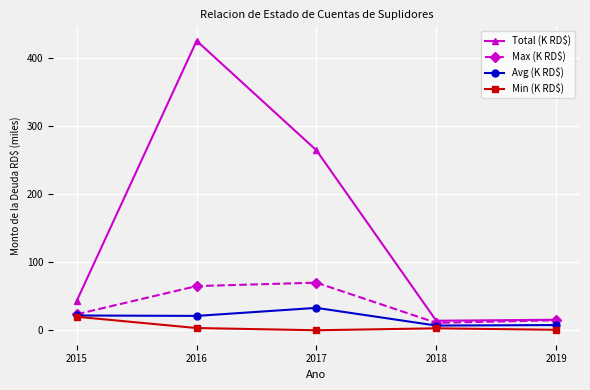

At which category does the chart reach its peak across all series?

2016